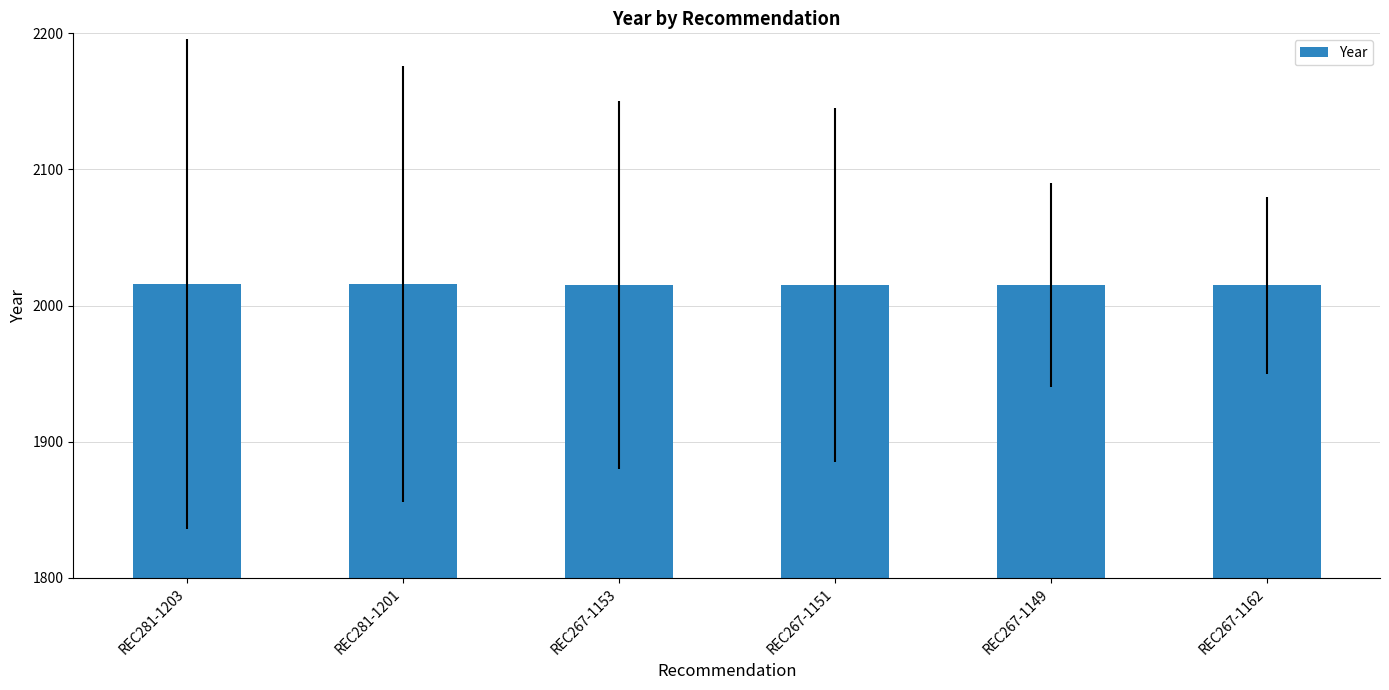

How many categories are shown in the chart?

6